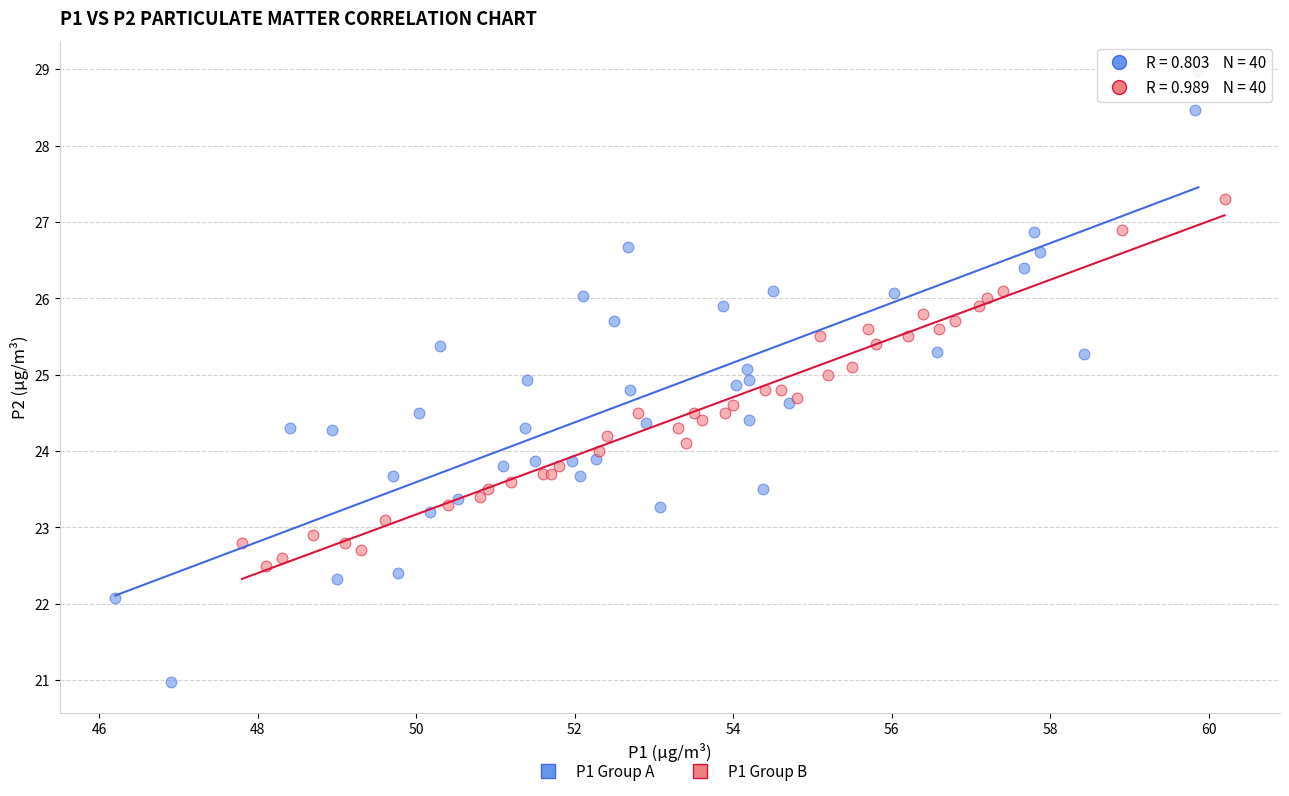

Which series contains the lowest Y value?

P1 Group A